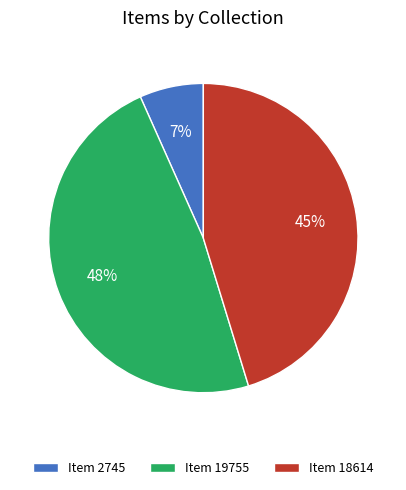

To the nearest percent, what is the average slice percentage?

33%